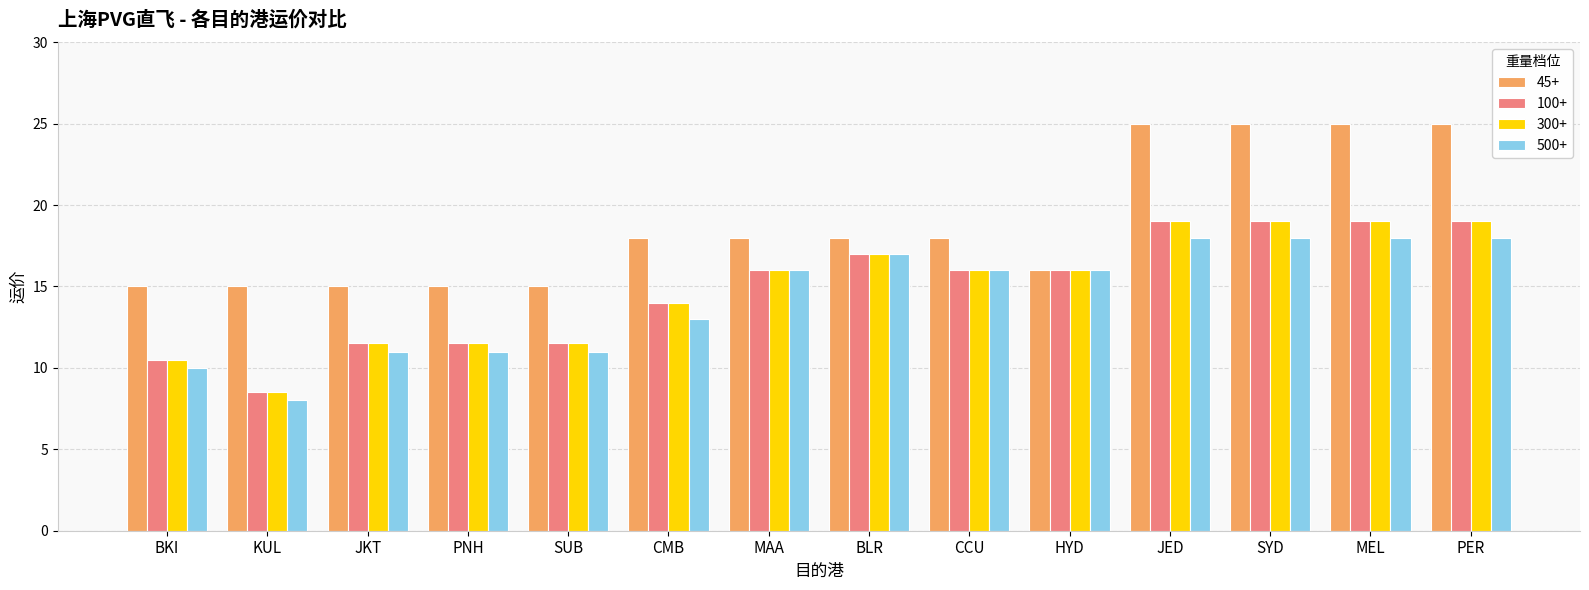

What is the total value across all series at KUL?

40.0